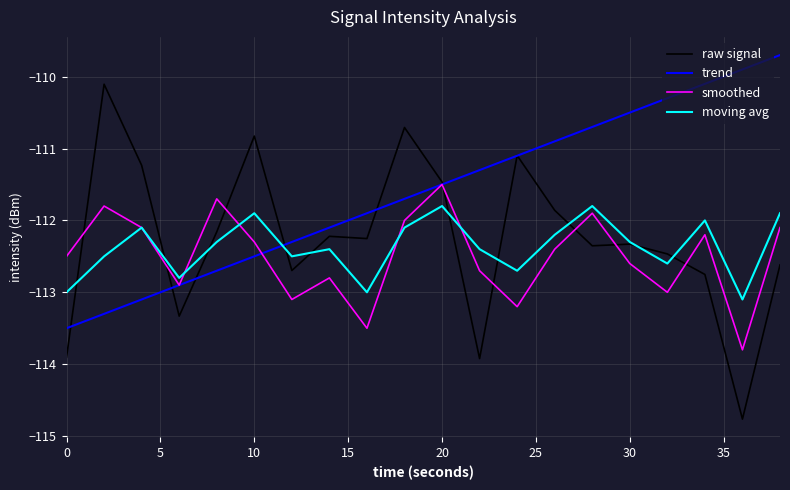

Which series has the largest total across all categories?

trend